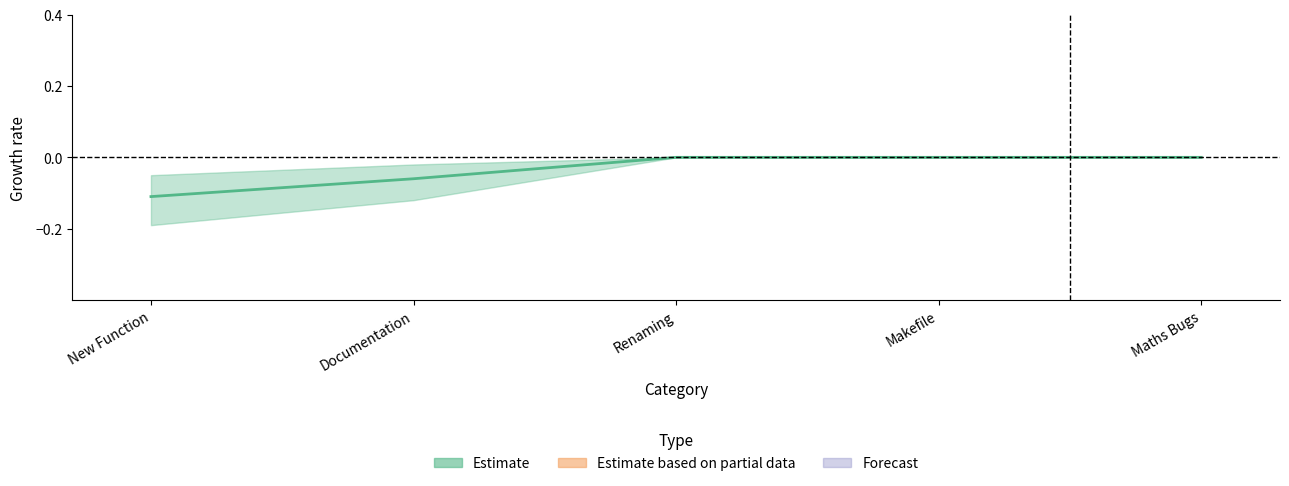

List the labels in order of value, smallest first.

New Function, Documentation, Renaming, Makefile, Maths Bugs